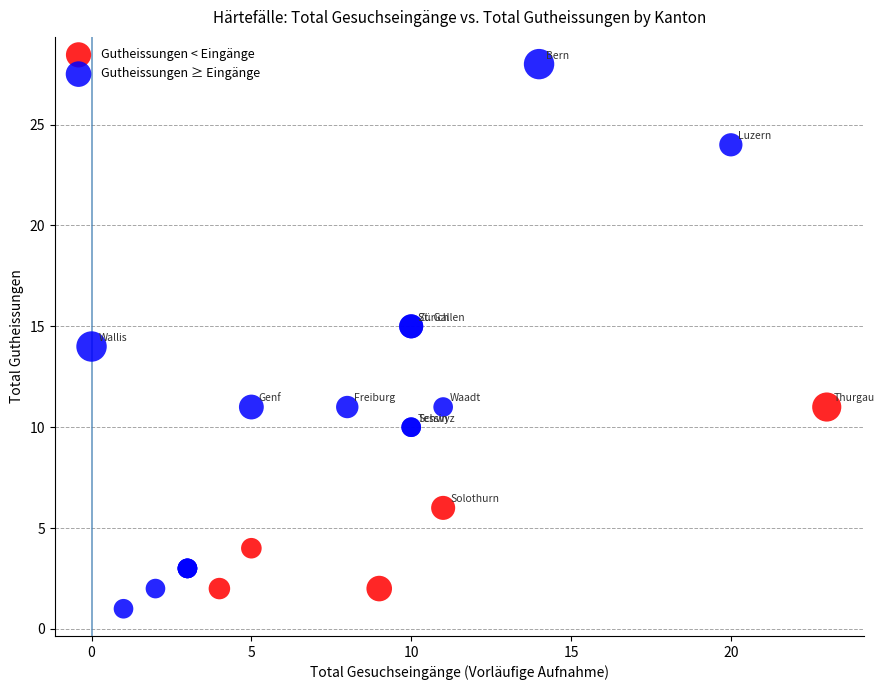

Which series has the largest Y range (max minus min)?

Gutheissungen ≥ Eingänge